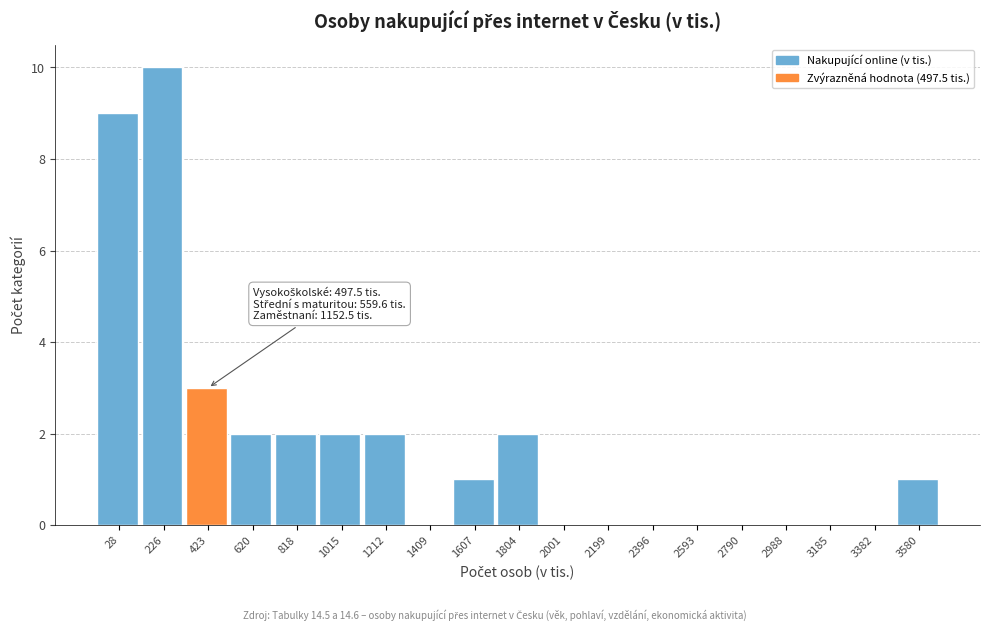

Reading left to right, list all the values displayed in this chart.

28=9	226=10	423=3	620=2	818=2	1015=2	1212=2	1409=0	1607=1	1804=2	2001=0	2199=0	2396=0	2593=0	2790=0	2988=0	3185=0	3382=0	3580=1